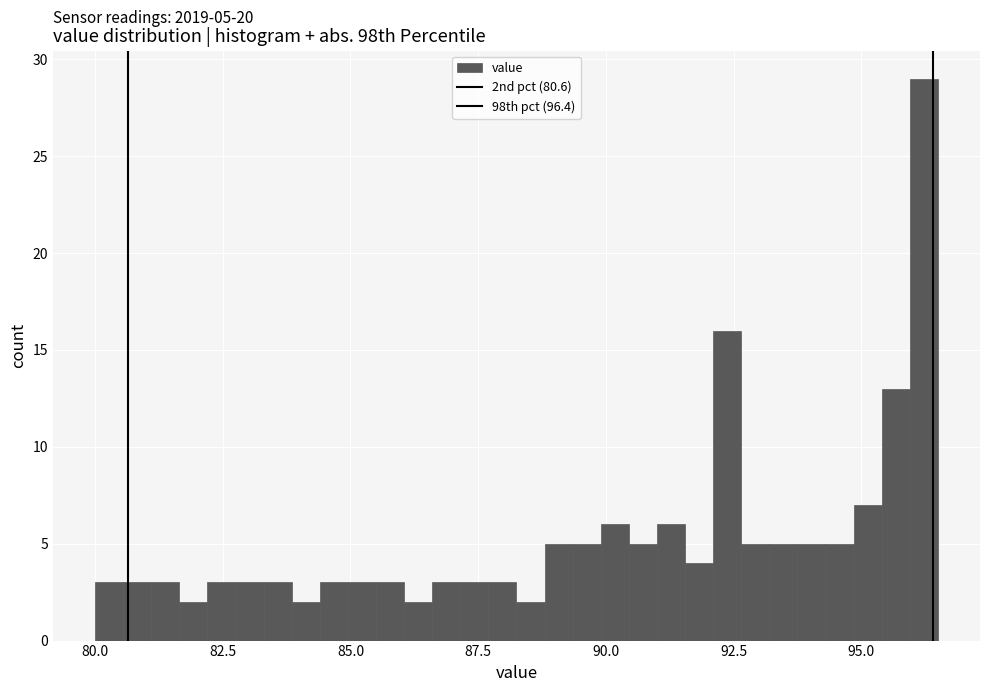

Around what value on the x-axis is the tallest bar? Give the approximate position of its centre, as read against the axis.

96.0